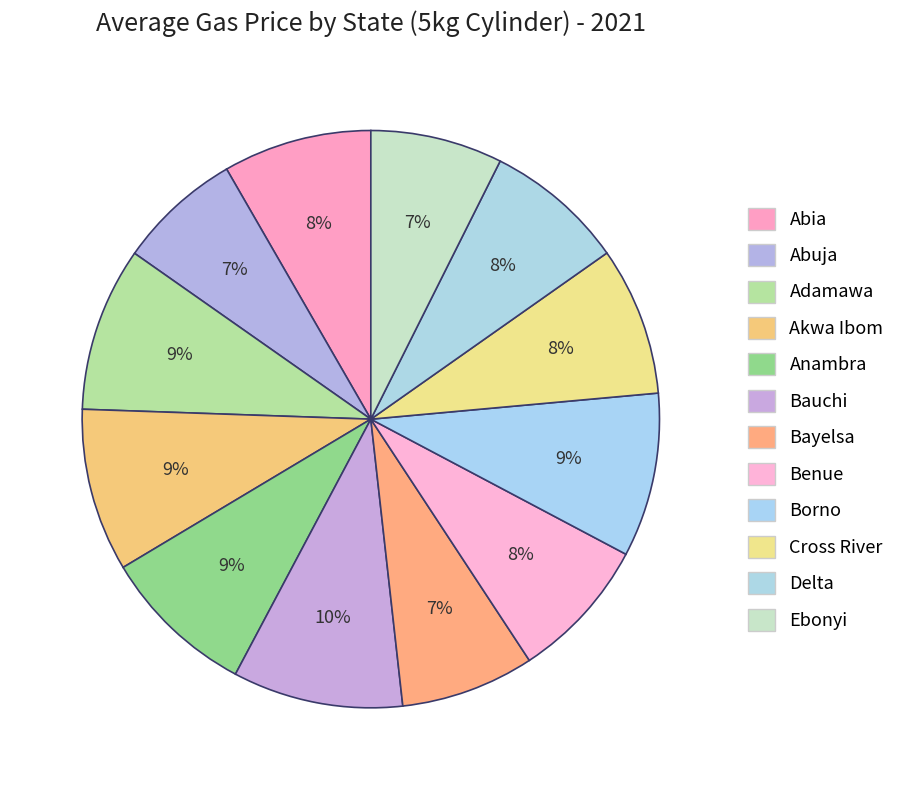

Rank the categories by value from lowest to highest.

Abuja, Ebonyi, Bayelsa, Delta, Benue, Cross River, Abia, Anambra, Akwa Ibom, Adamawa, Borno, Bauchi